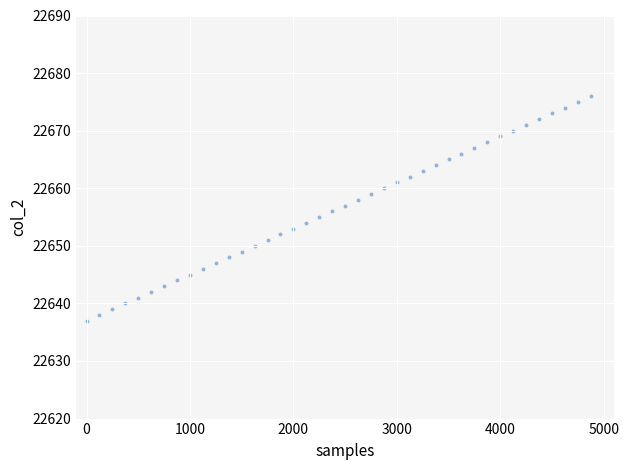

What is the range of X values (max minus min)?

4875